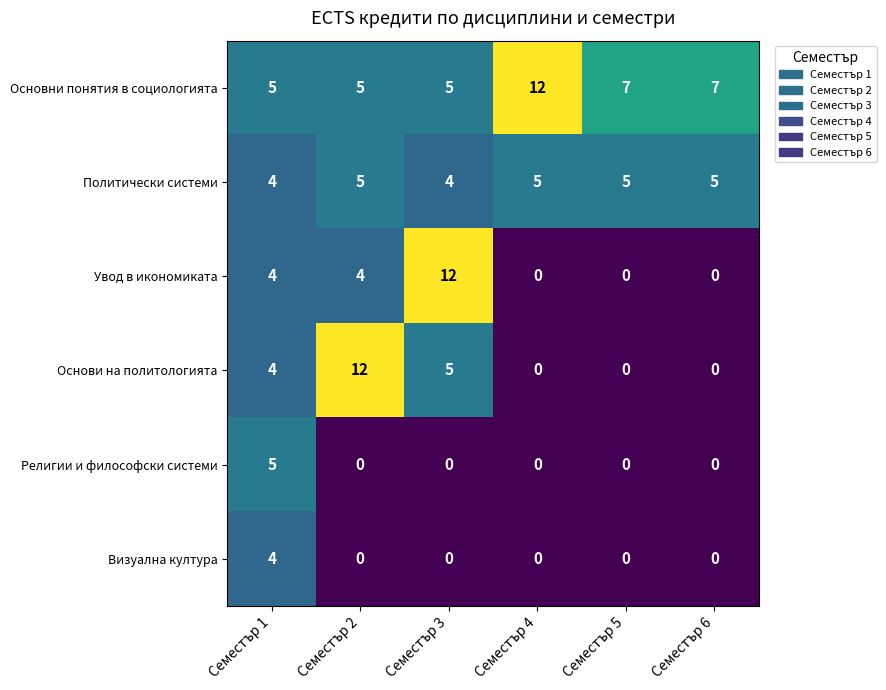

What is the total value across all series at Семестър 1?

26